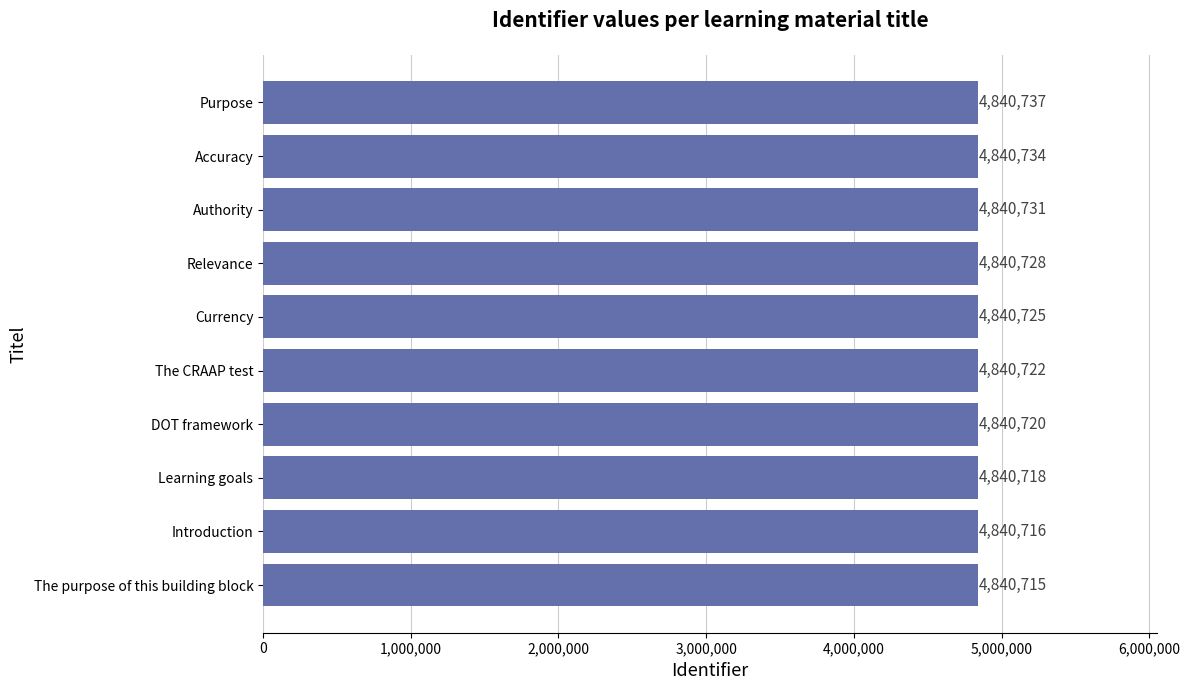

Count the number of data series in this chart.

1